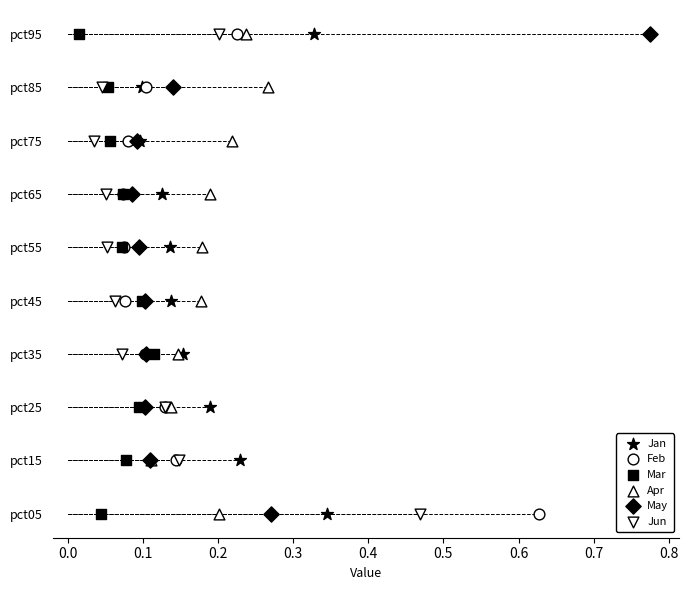

Which series reaches the maximum Y coordinate?

Jan